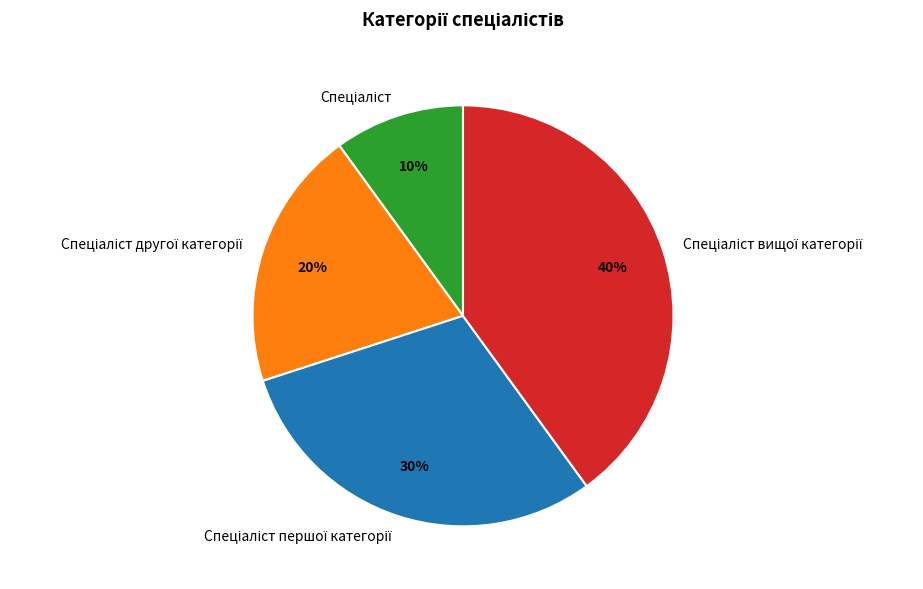

Is there a majority slice in this chart?

No